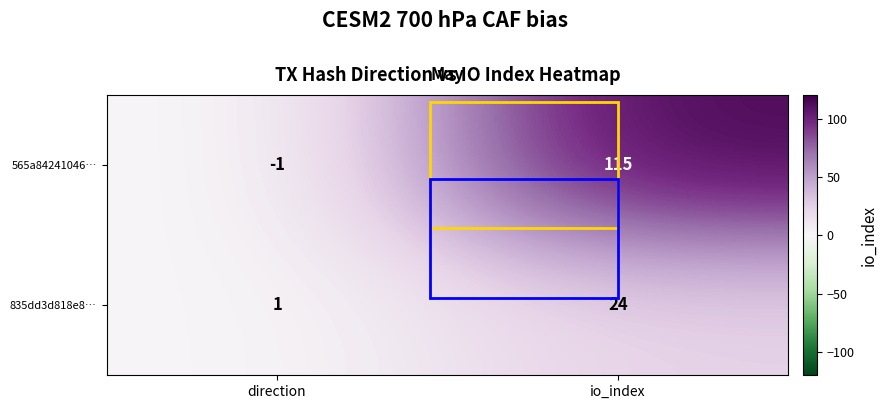

The 565a84241046… series shows -1 at direction. True or false?

True